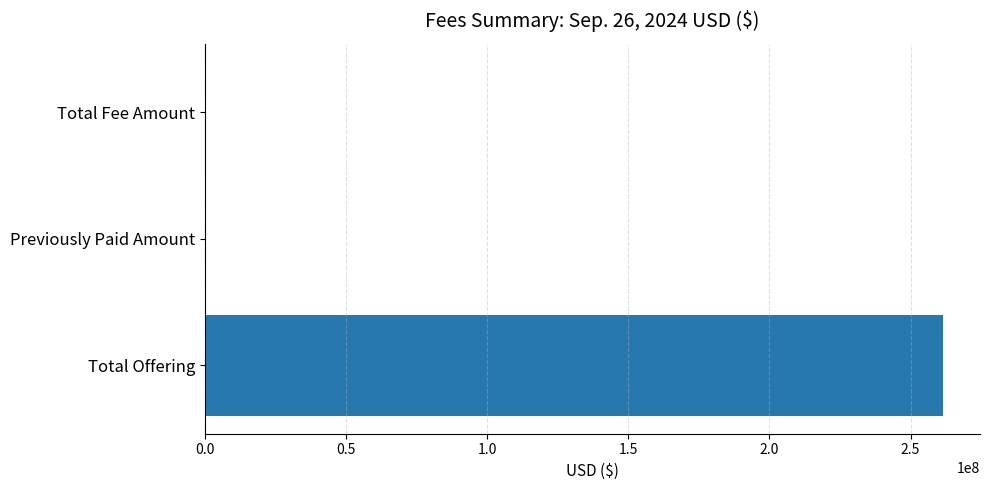

What is the sum of all values?

261566101.5